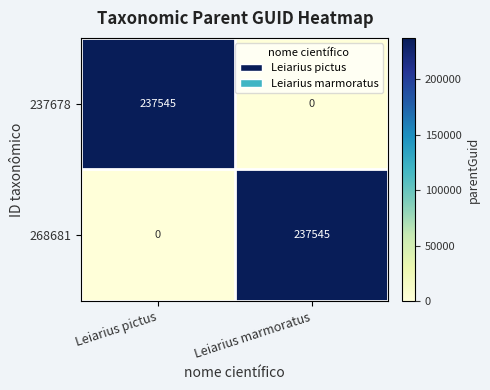

The 237678 series shows 0 at Leiarius marmoratus. True or false?

True